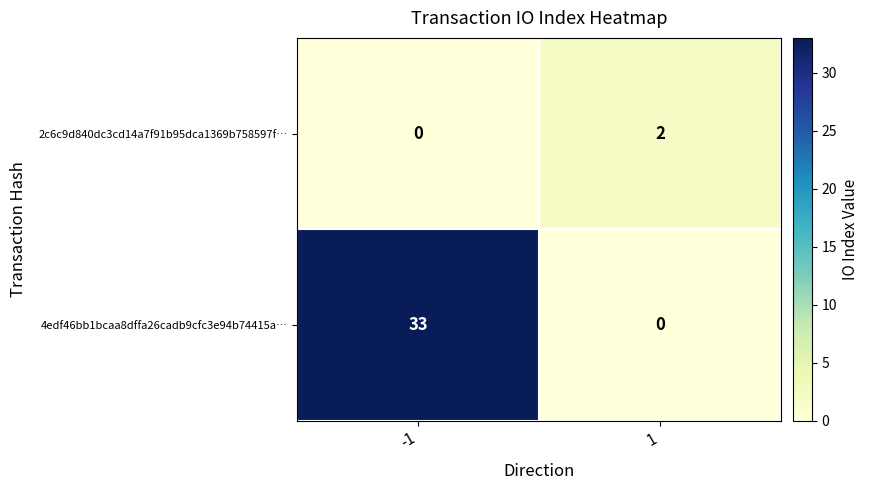

What is the difference between the 4edf46bb1bcaa8dffa26cadb9cfc3e94b74415a… values at 1 and -1?

33